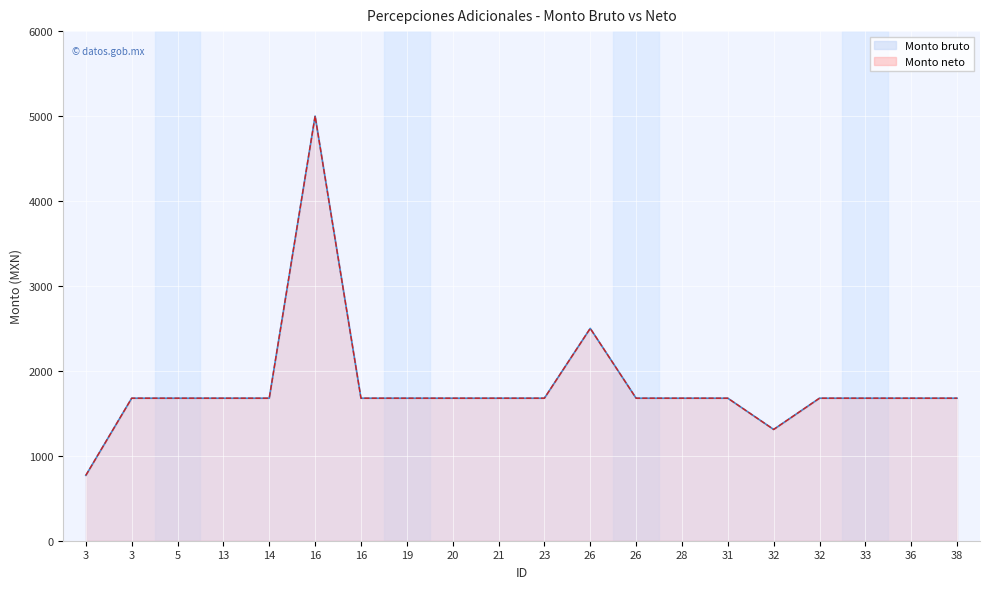

At which label does Monto bruto reach its minimum?

3